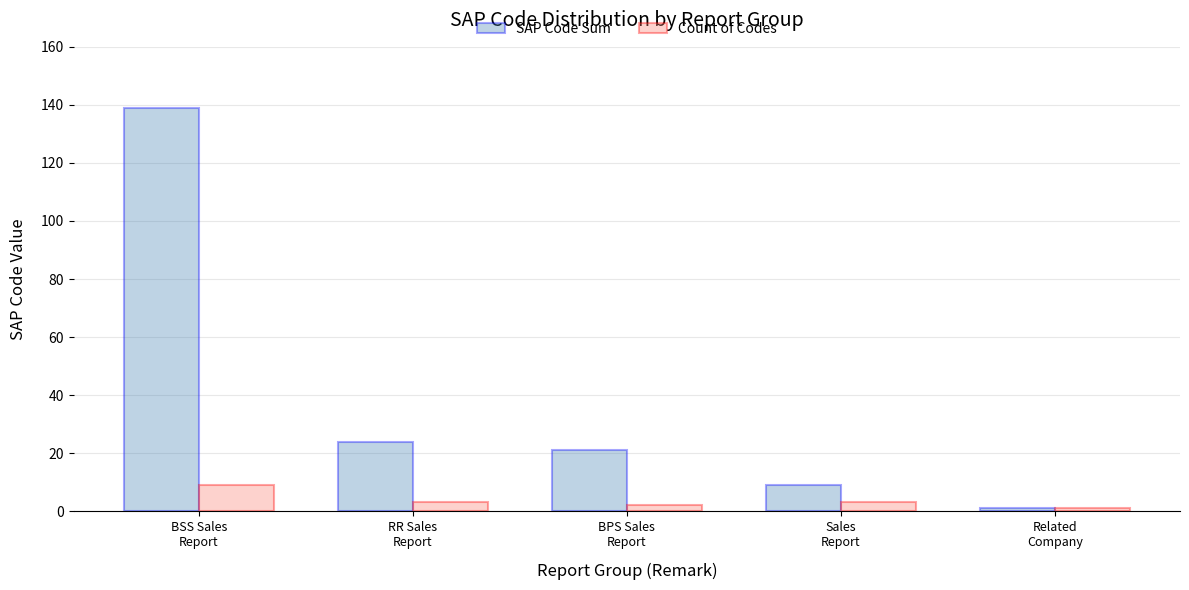

Rank the series by their average value, from lowest to highest.

Count of Codes, SAP Code Sum